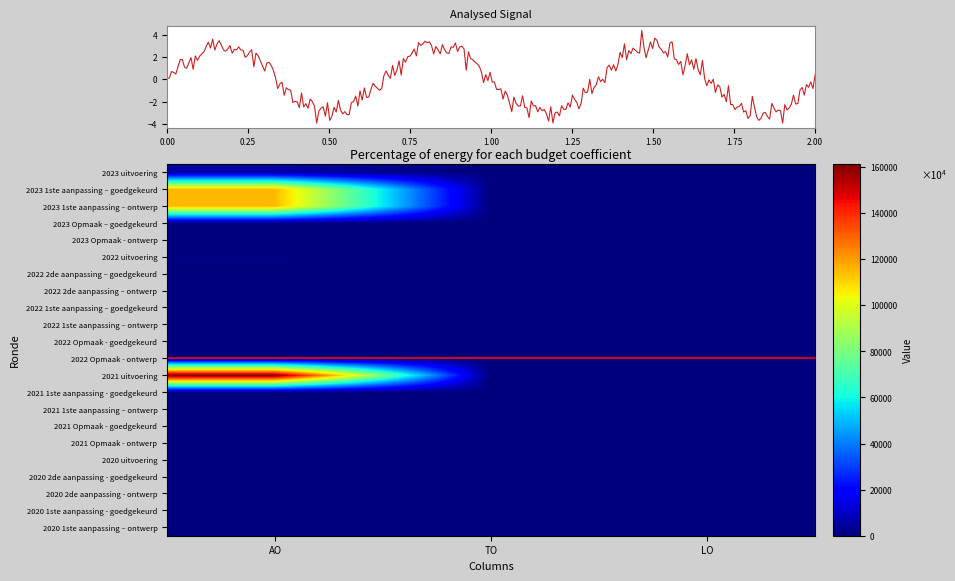

True or false: 2021 Opmaak - goedgekeurd has a value of 0 at TO.

True